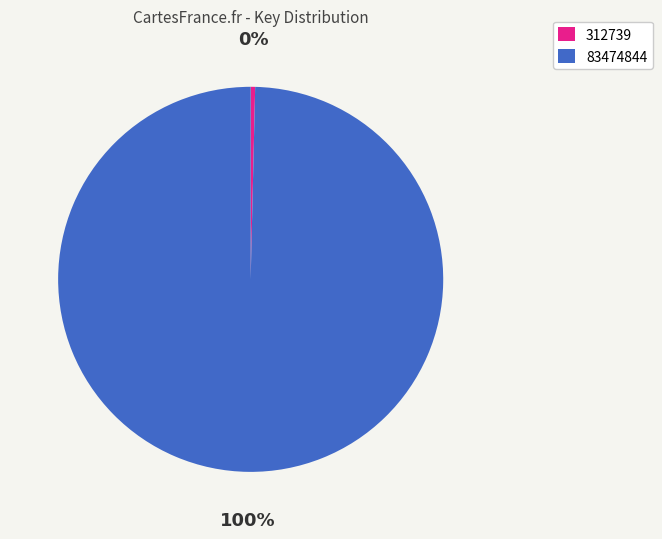

To the nearest percent, what is the combined percentage of 312739 and 83474844?

100%